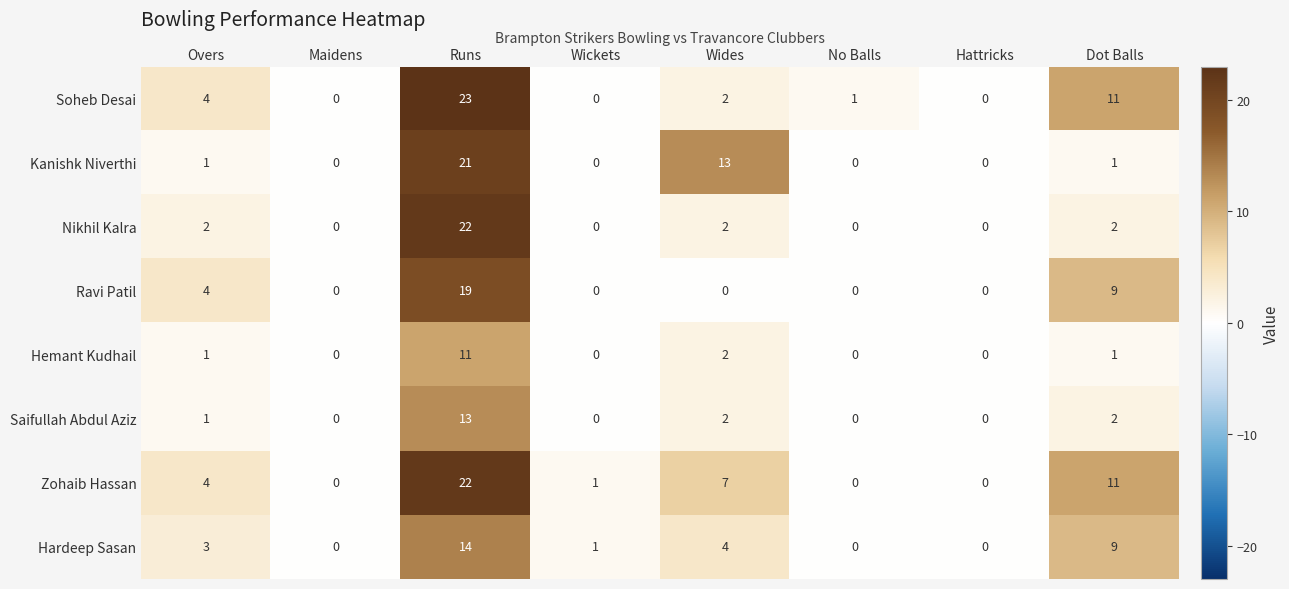

The Soheb Desai series shows 23 at Runs. True or false?

True